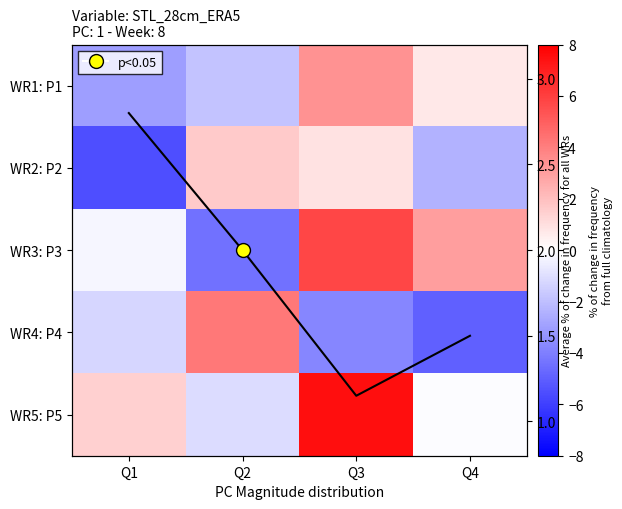

Which series has the largest total across all categories?

WR5: P5